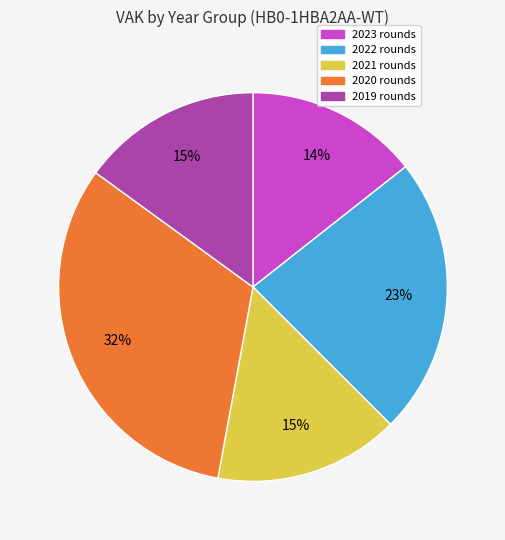

True or false: 2023 rounds accounts for 14% of the total.

True